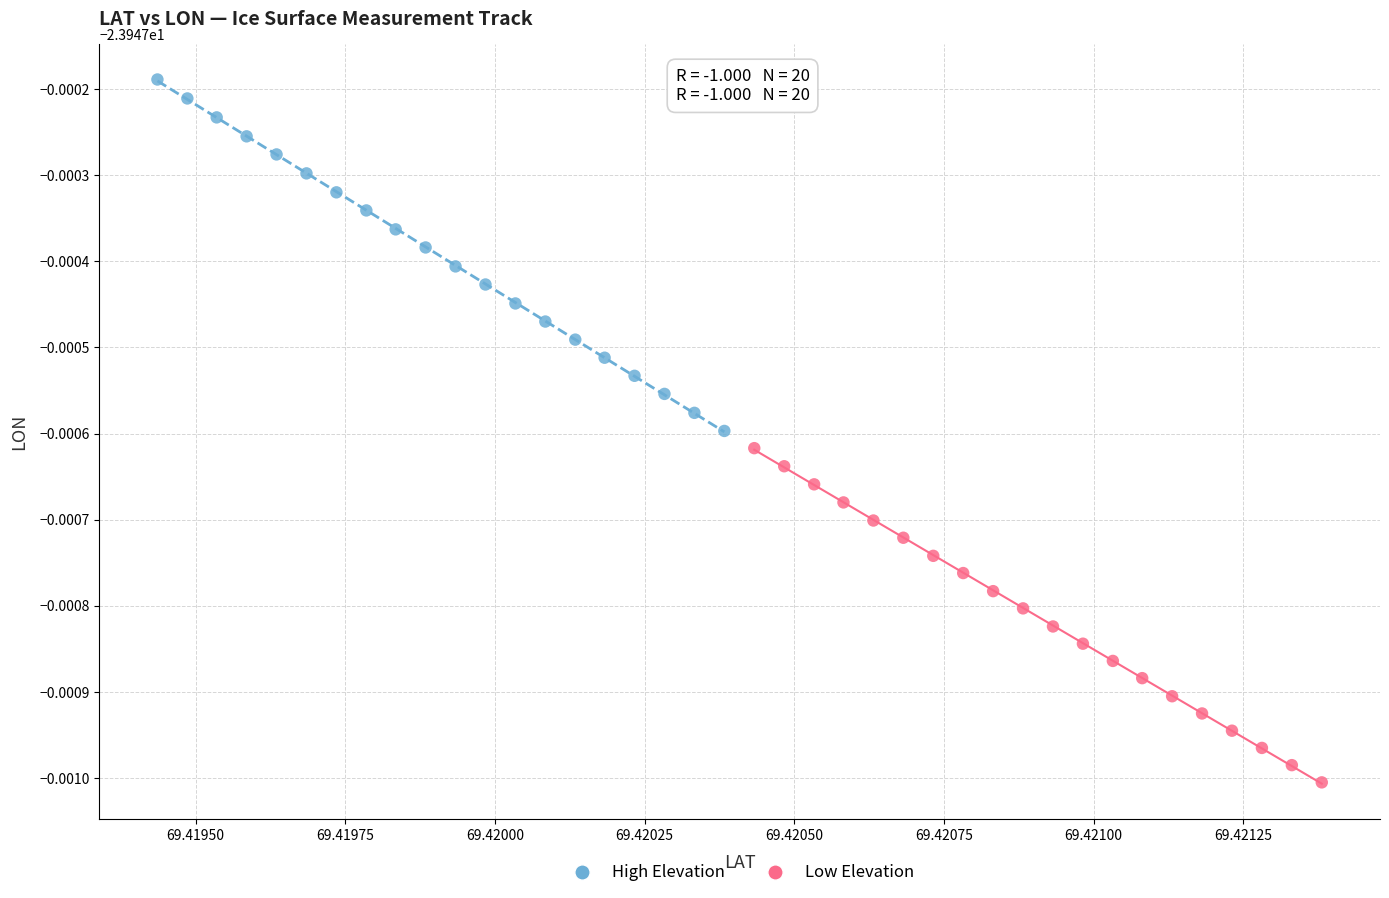

What are all the series names shown in the legend?

High Elevation, Low Elevation